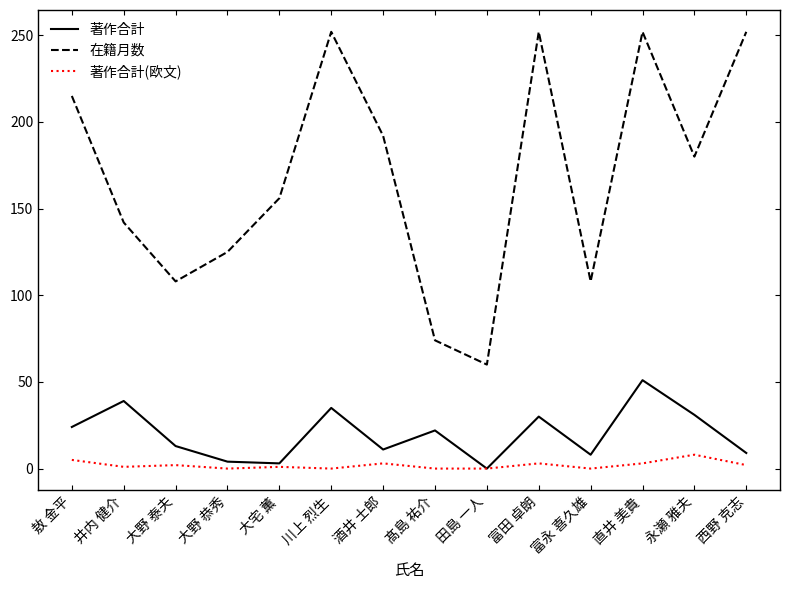

What position from the left is 永瀬 雅夫?

13